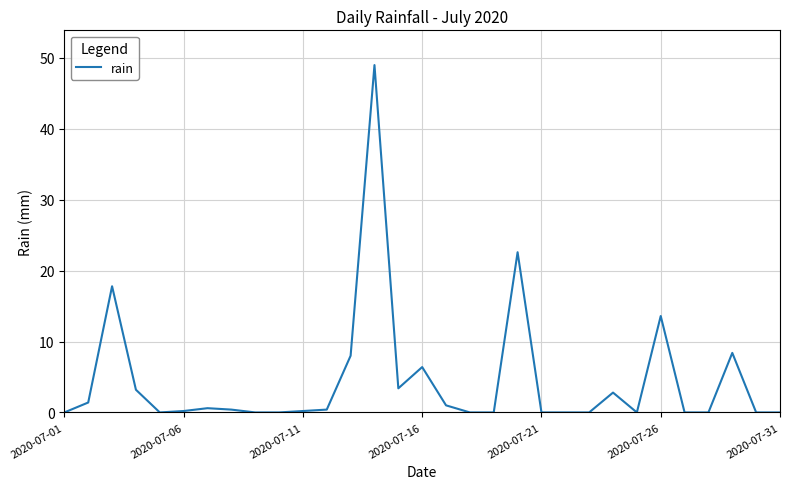

What is the difference between the maximum and minimum values?

49.0